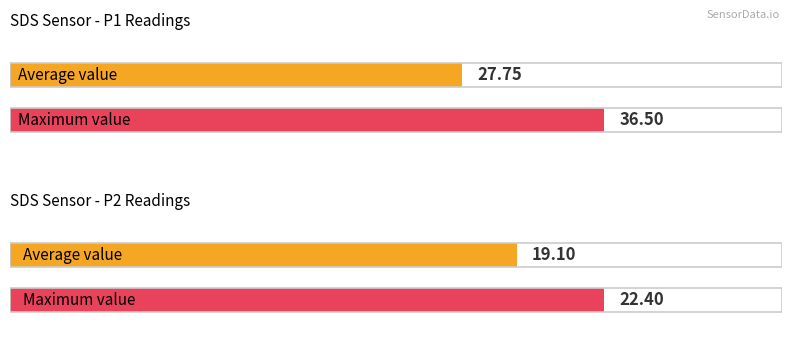

Is it true that SDS_P1 equals 35.2 at 00:02?

False